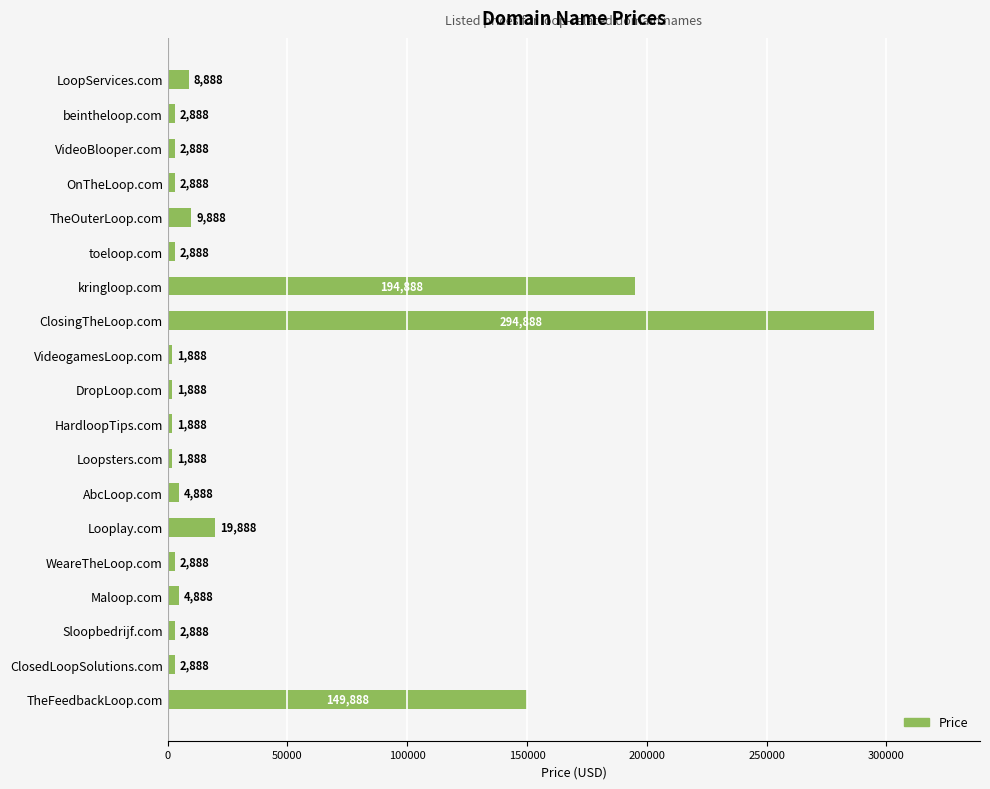

What is the ratio of the value at Sloopbedrijf.com to the value at VideogamesLoop.com?

1.5